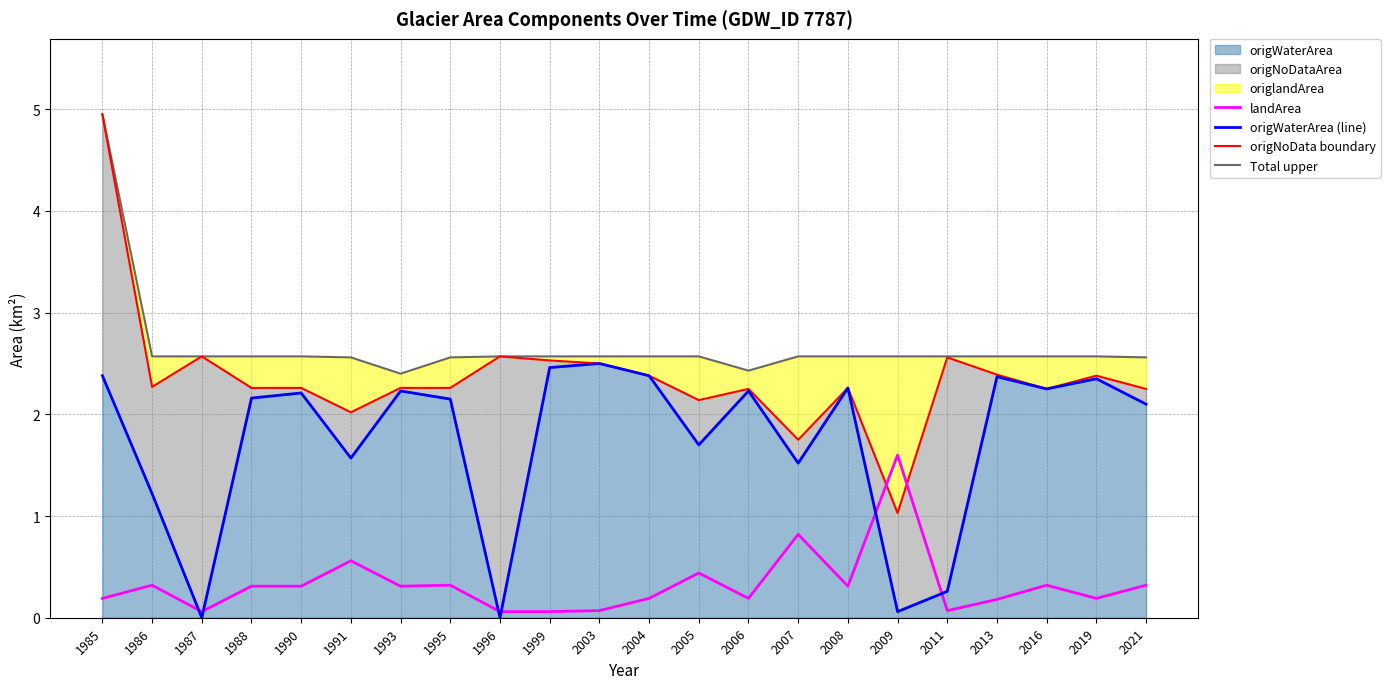

Which has a higher value, 2011 or 1991?

1991